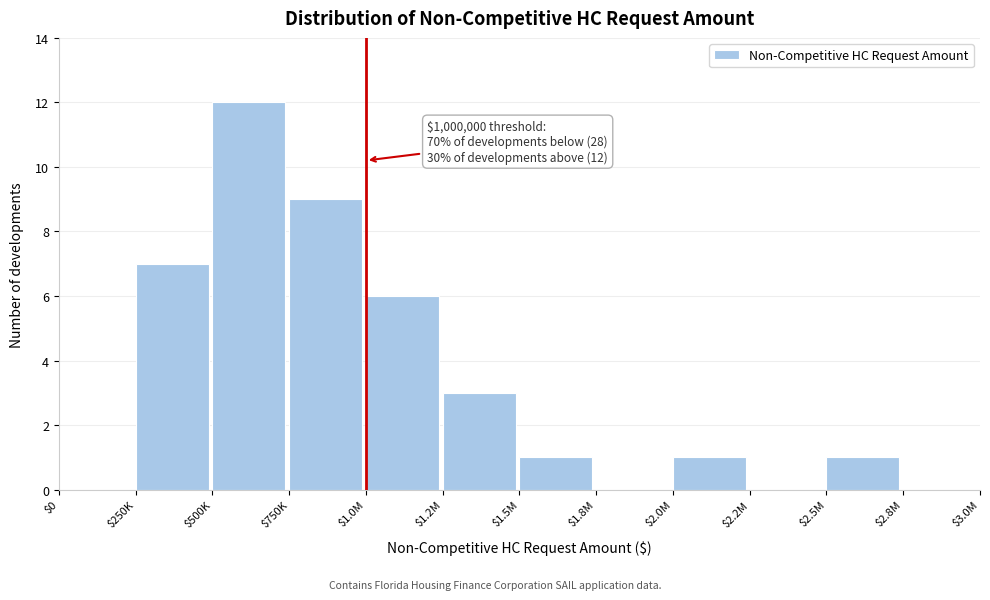

The value at $2.8M is 0. True or false?

True